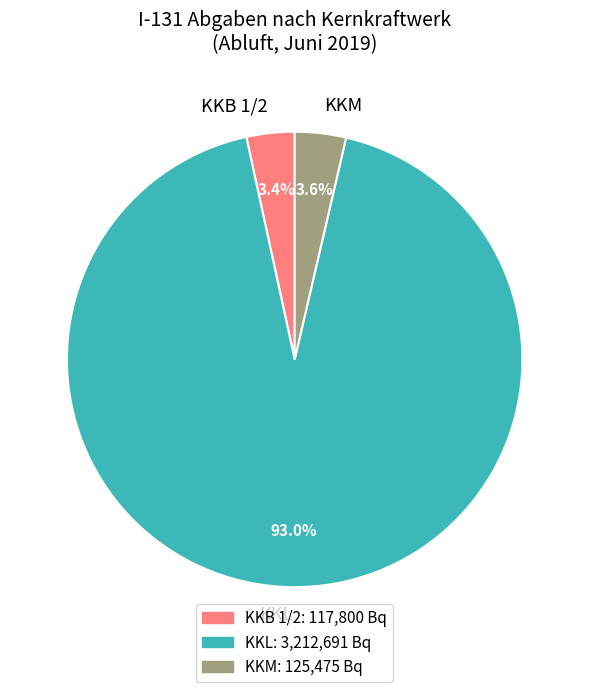

Which category has the biggest portion of the pie?

KKL